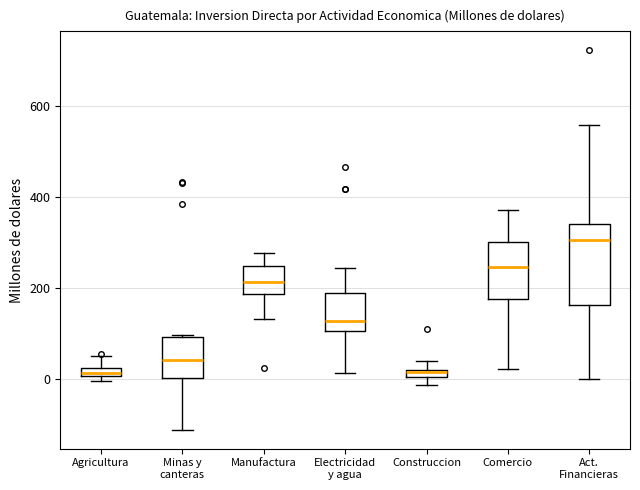

Where is the upper edge of the box for Comercio on the y-axis? The values are not printed on the chart, so give them approximately, as read against the axis.

300